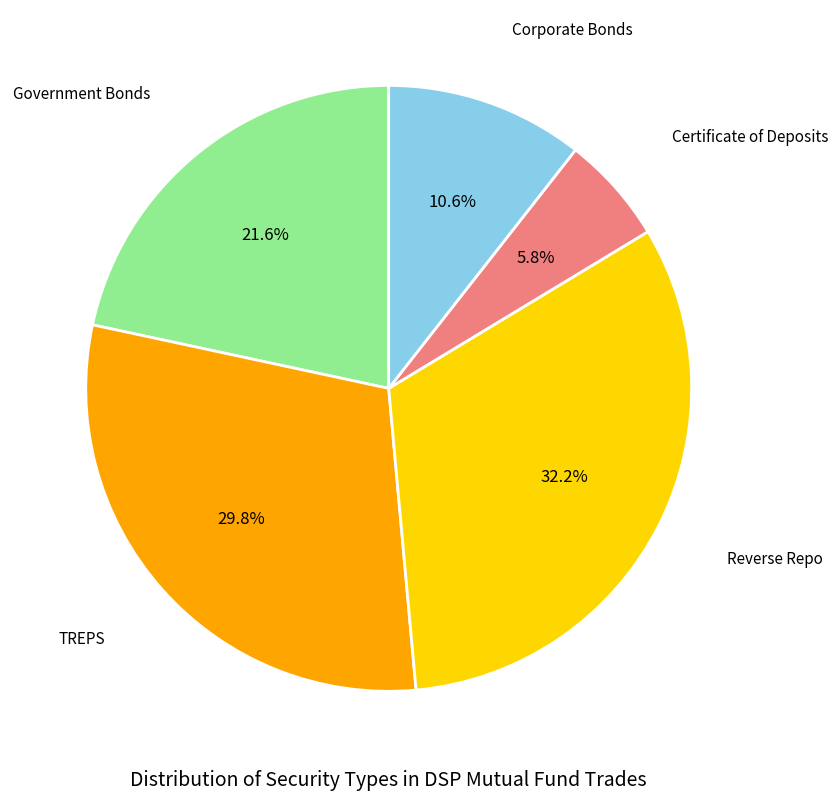

Is there any slice that represents more than half of the pie?

No